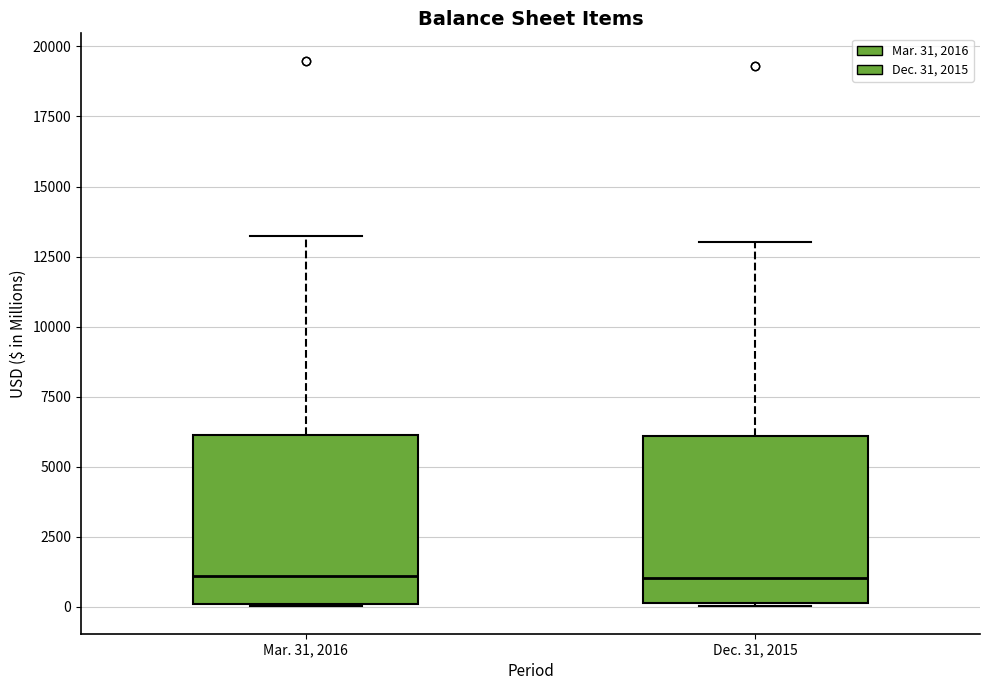

Reading left to right, transcribe this box plot: for each box, give where its median line is, the range the box spans, and where its two whiskers end, as read against the y-axis. The values are not printed on the chart, so give them approximately, as read against the axis.

Mar. 31, 2016: median 1000, box 0 to 6000, whiskers 0 to 13000
Dec. 31, 2015: median 1000, box 0 to 6000, whiskers 0 to 13000